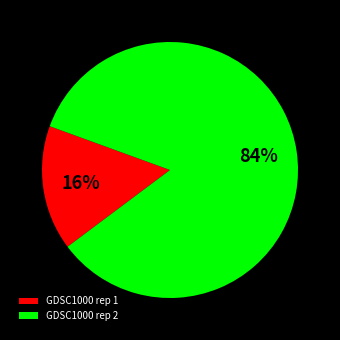

The GDSC1000 rep 1 slice represents 3% of the pie. True or false?

False